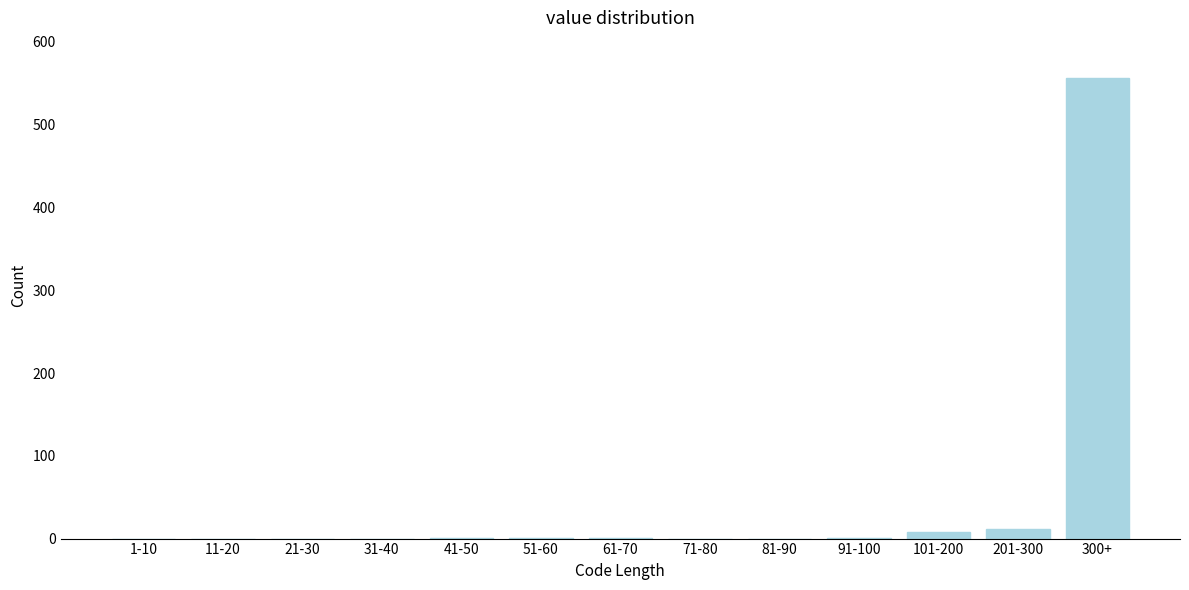

Is it true that the value at 11-20 is 0?

True